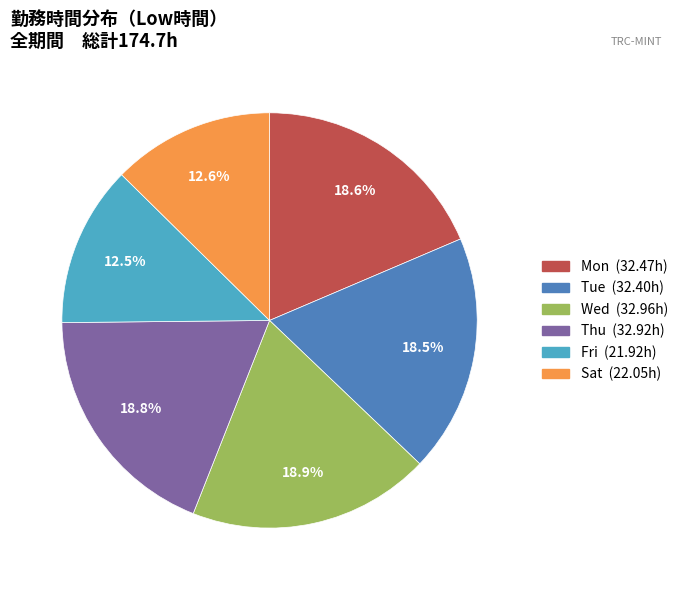

Does any single category account for the majority?

No